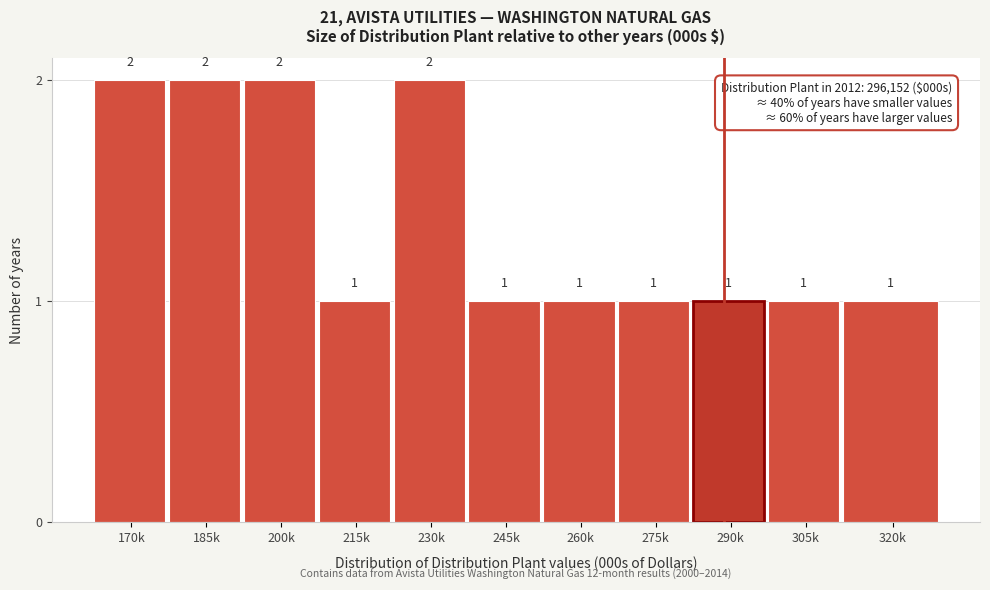

Reading left to right, transcribe all the data shown in this chart.

2	2	2	1	2	1	1	1	1	1	1